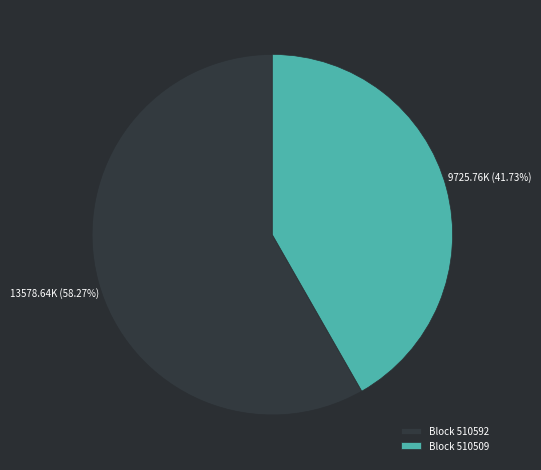

Rank the categories by value from highest to lowest.

Block 510592, Block 510509